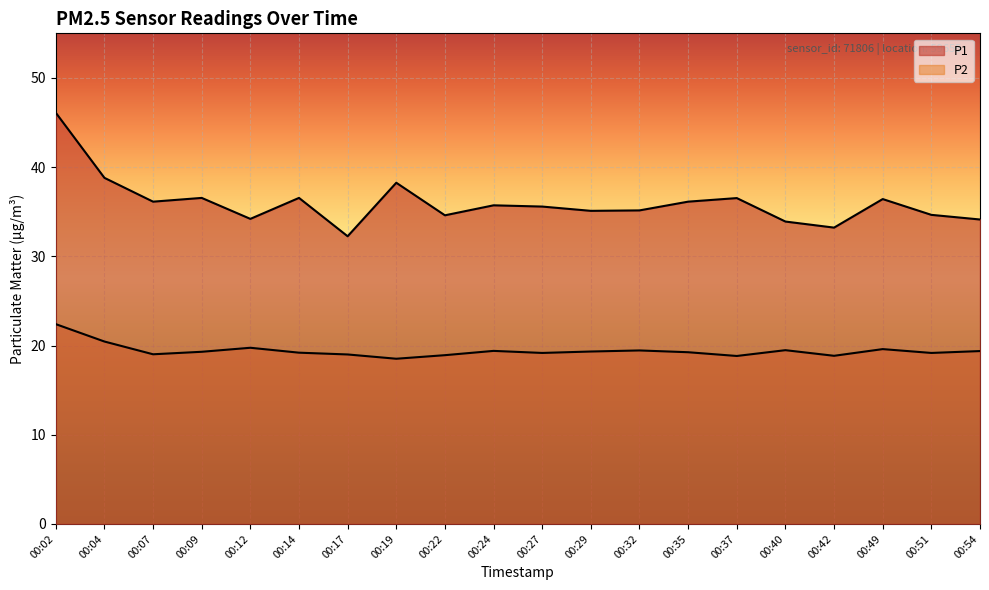

Reading right to left, list all the values displayed in this chart.

P1: 34.1	34.6	36.4	33.2	33.9	36.5	36.1	35.1	35.1	35.6	35.7	34.6	38.2	32.2	36.5	34.2	36.5	36.1	38.8	46.1
P2: 19.4	19.2	19.6	18.9	19.5	18.8	19.2	19.4	19.3	19.2	19.4	18.9	18.5	19.0	19.2	19.8	19.3	19.0	20.4	22.4